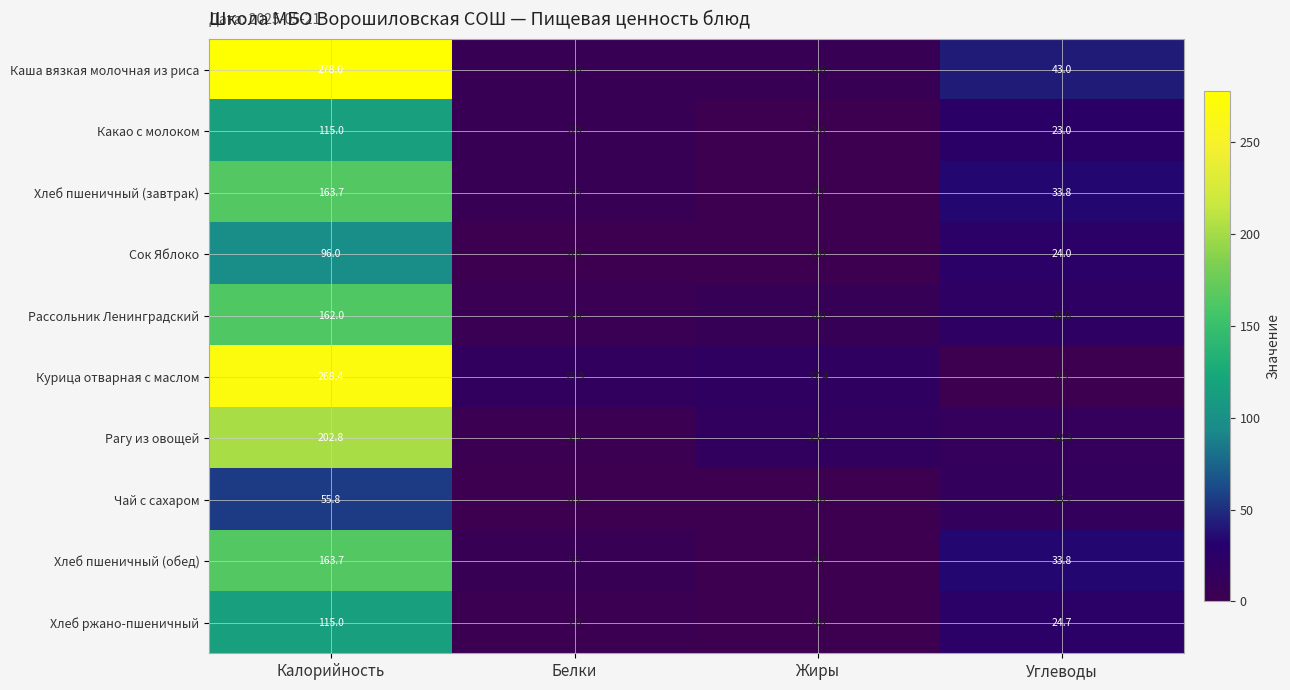

True or false: Какао с молоком has a value of 23.0 at Углеводы.

True